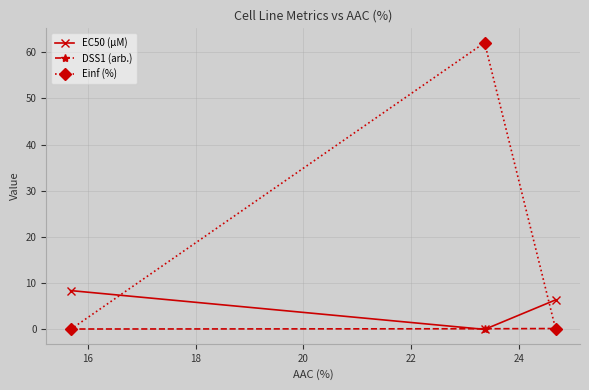

What is the maximum value for EC50 (µM)?

8.4